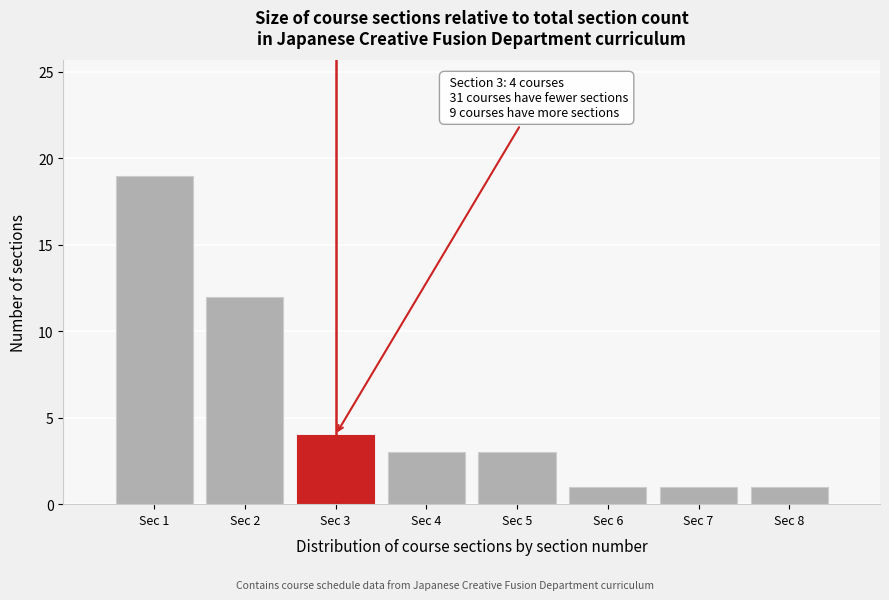

Reading left to right, what are all the values shown in this chart?

Sec 1=19	Sec 2=12	Sec 3=4	Sec 4=3	Sec 5=3	Sec 6=1	Sec 7=1	Sec 8=1